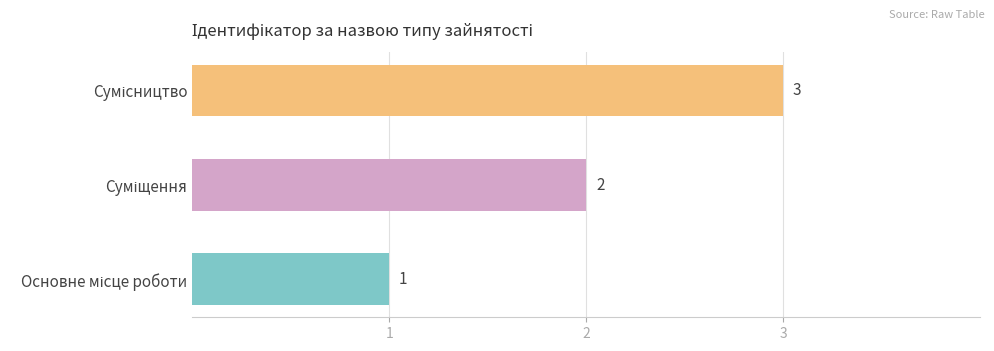

What is the greatest value displayed?

3